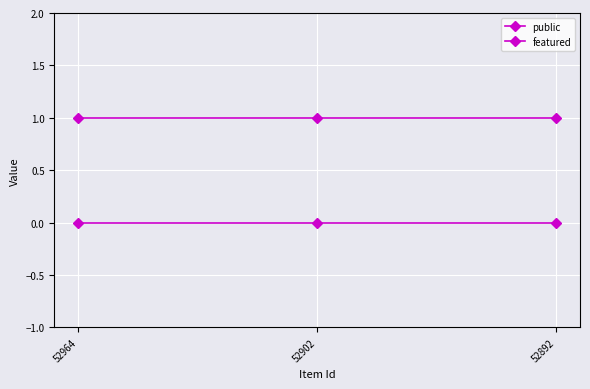

Count the number of categories in the chart.

3